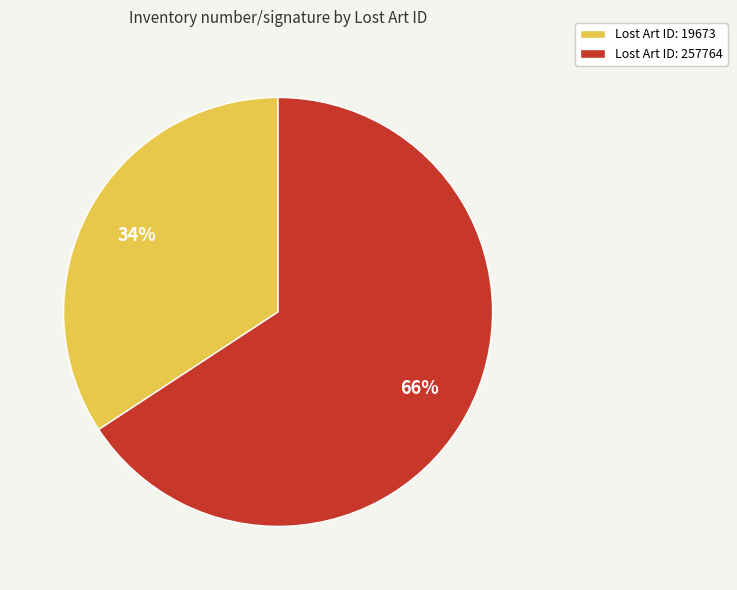

To the nearest percent, what is the combined percentage of Lost Art ID: 257764 and Lost Art ID: 19673?

100%